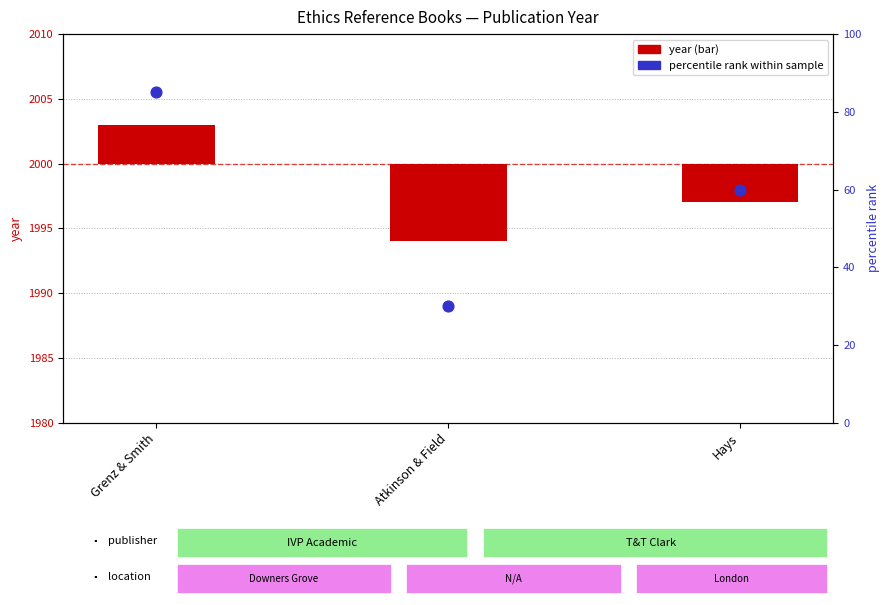

What are all the series names shown in the legend?

year, percentile rank within sample